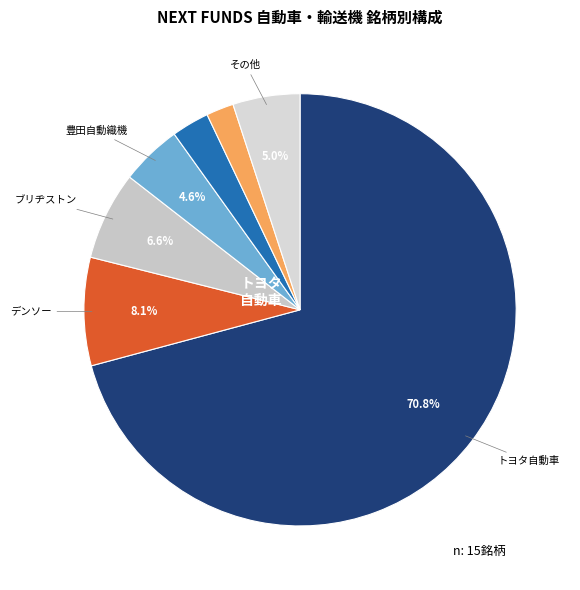

Is there any slice that represents more than half of the pie?

Yes